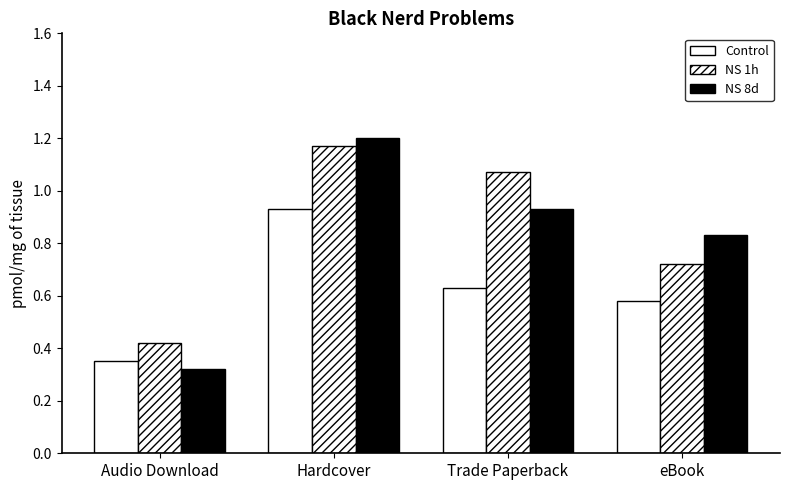

Which series has the largest range (max minus min)?

NS 8d